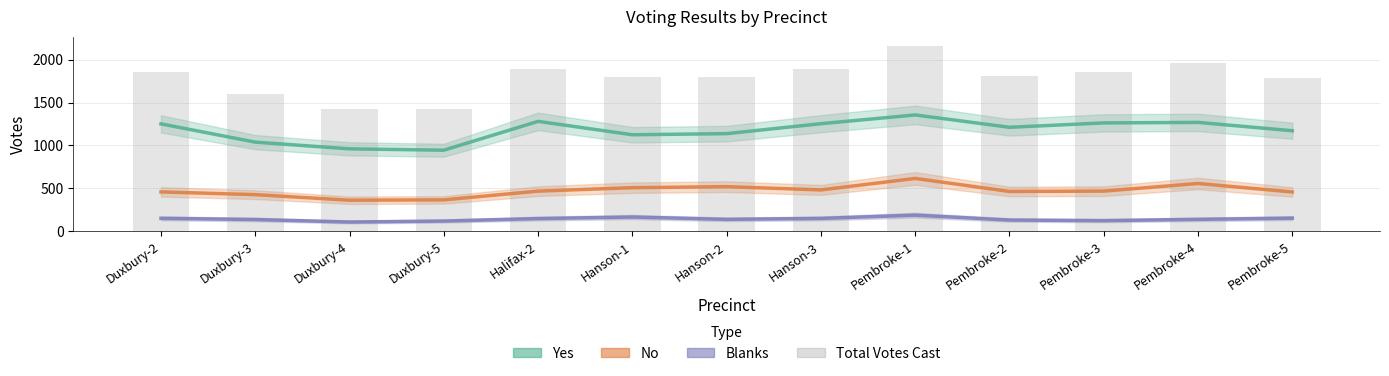

Rank the series by their average value, from lowest to highest.

Blanks, No, Yes, Total Votes Cast